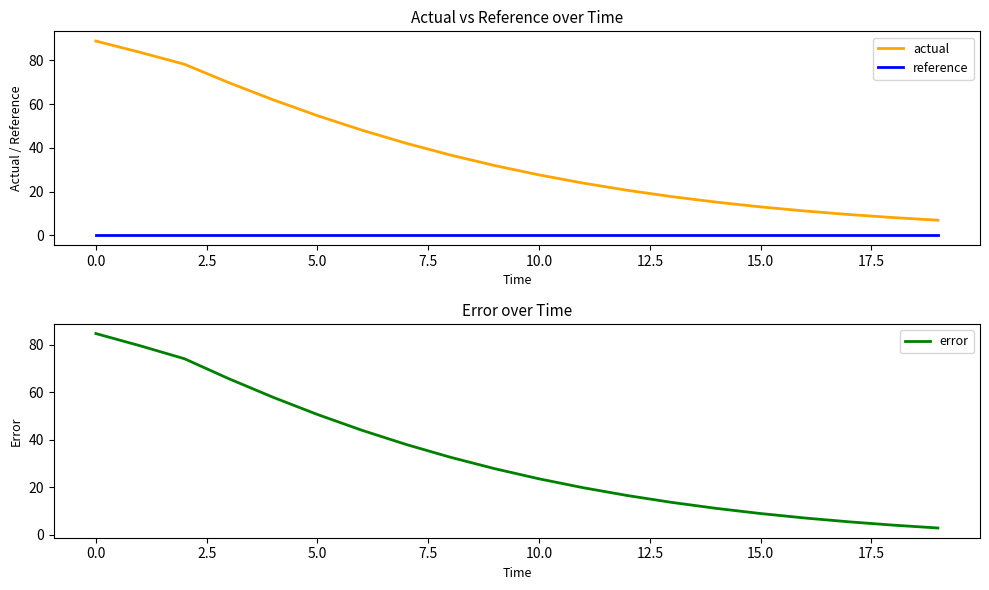

What position from the left is 11?

12